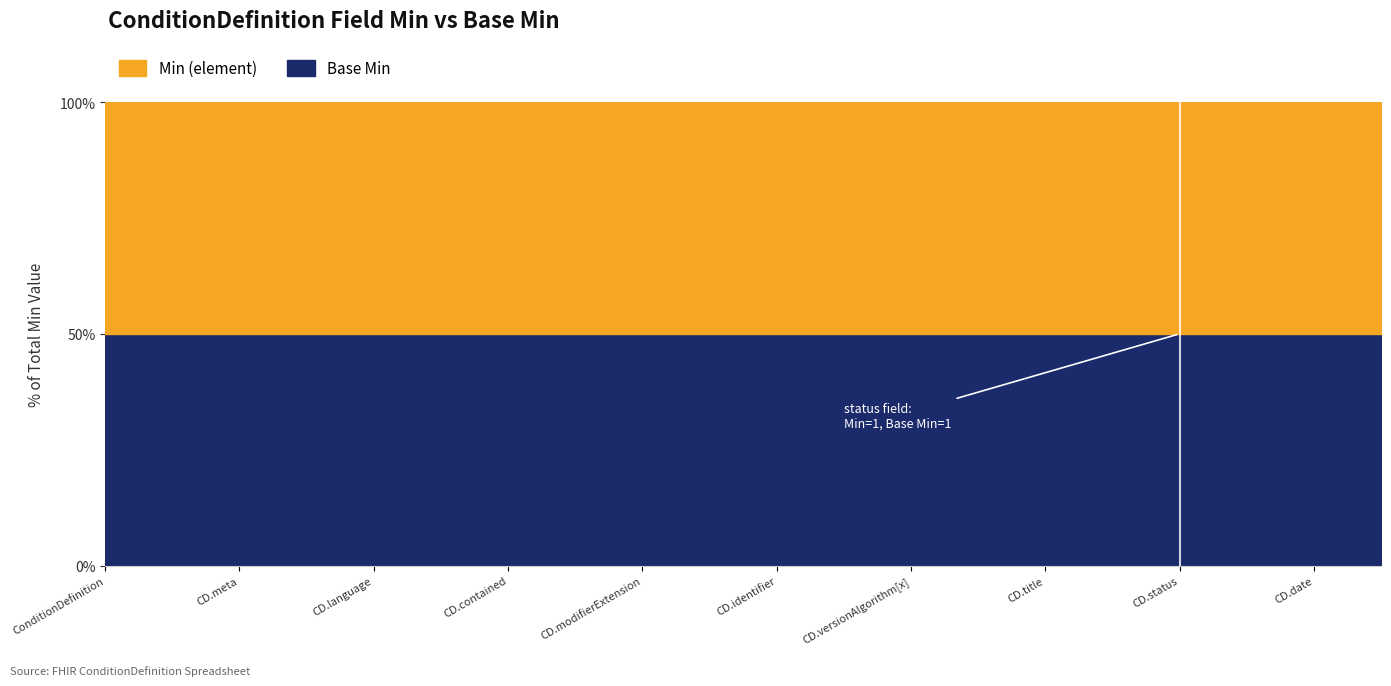

What is the maximum value shown in the chart?

1